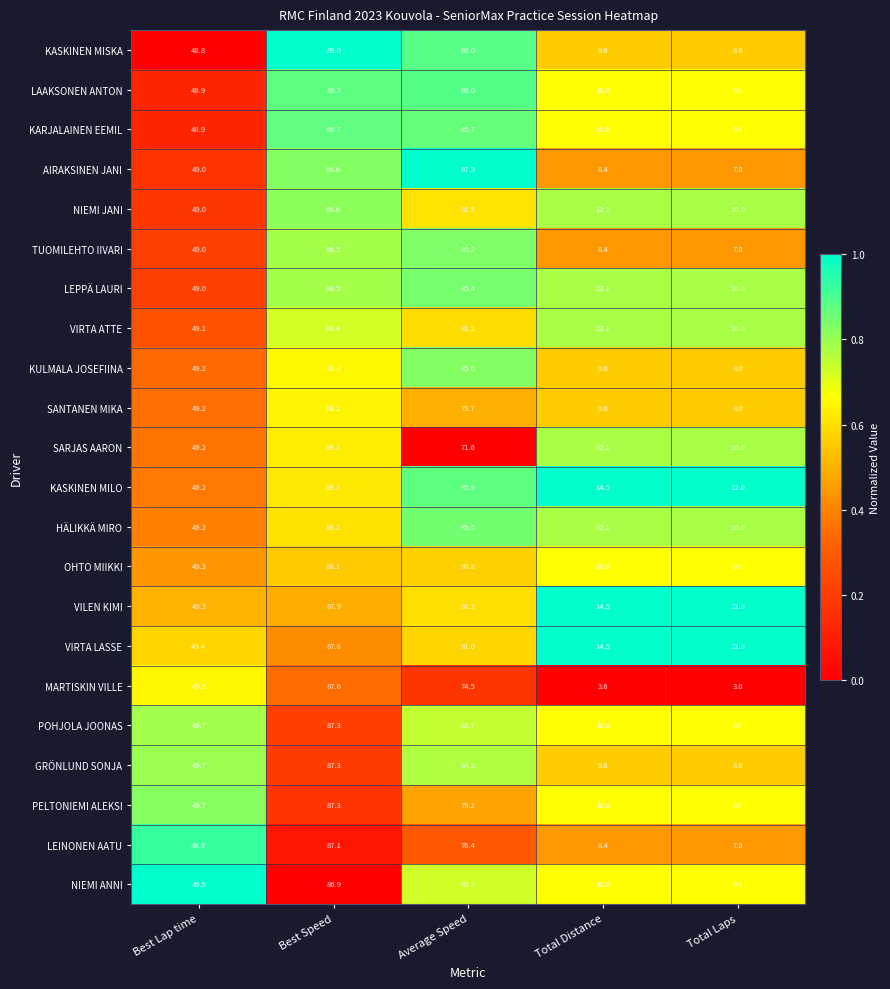

What is the difference between the second highest and second lowest values in the KASKINEN MISKA series?

76.4